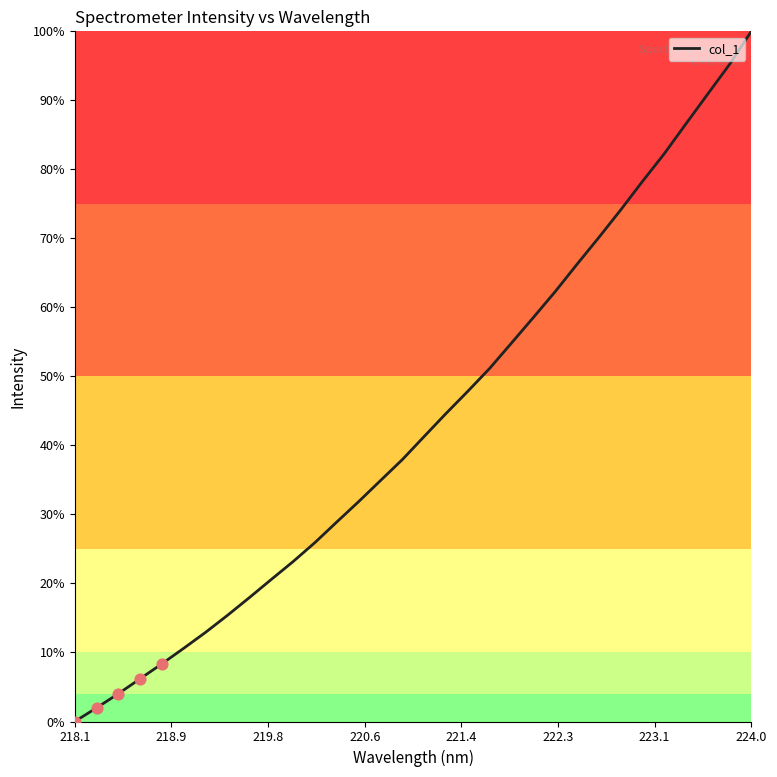

What is the difference between the maximum and minimum values?

100.0